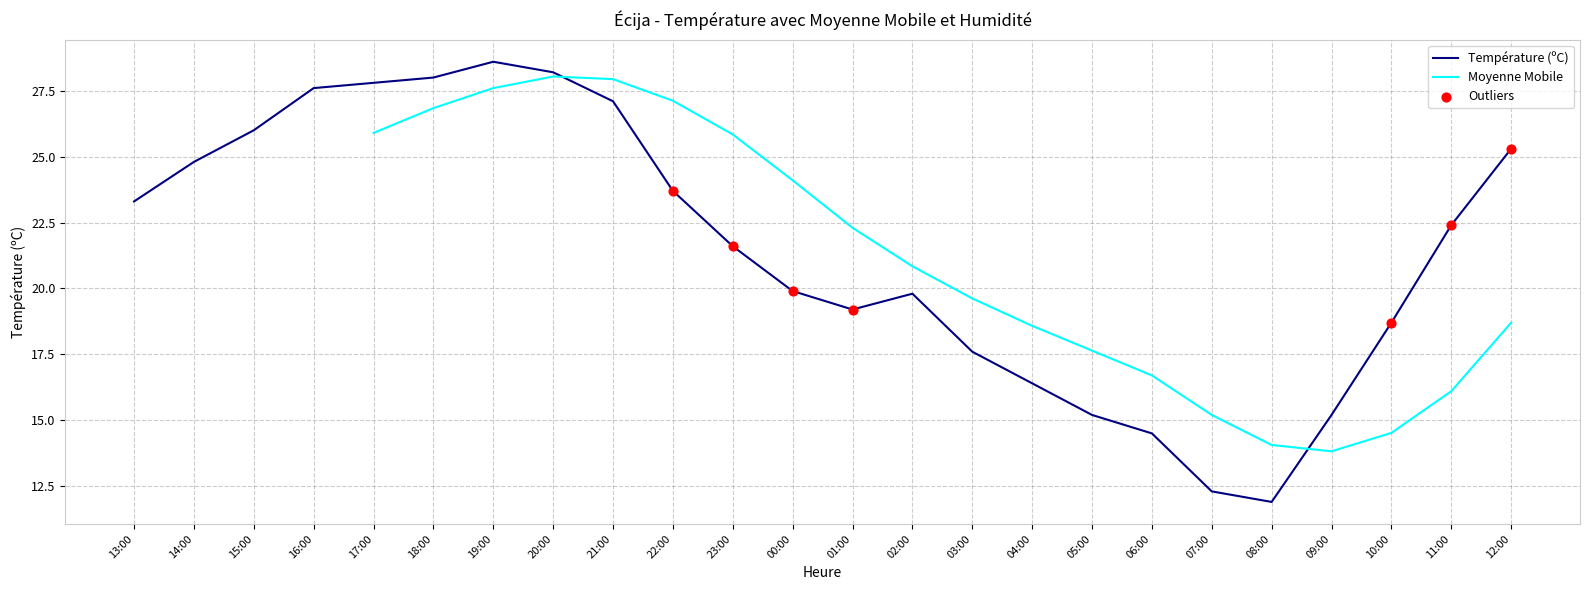

Between 09:00 and 15:00, which is larger?

15:00